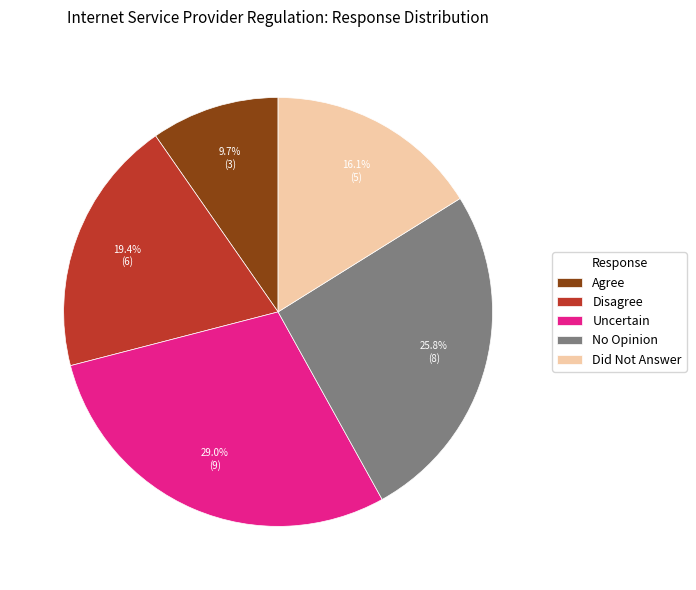

Do No Opinion and Disagree together represent more than half of the pie?

No